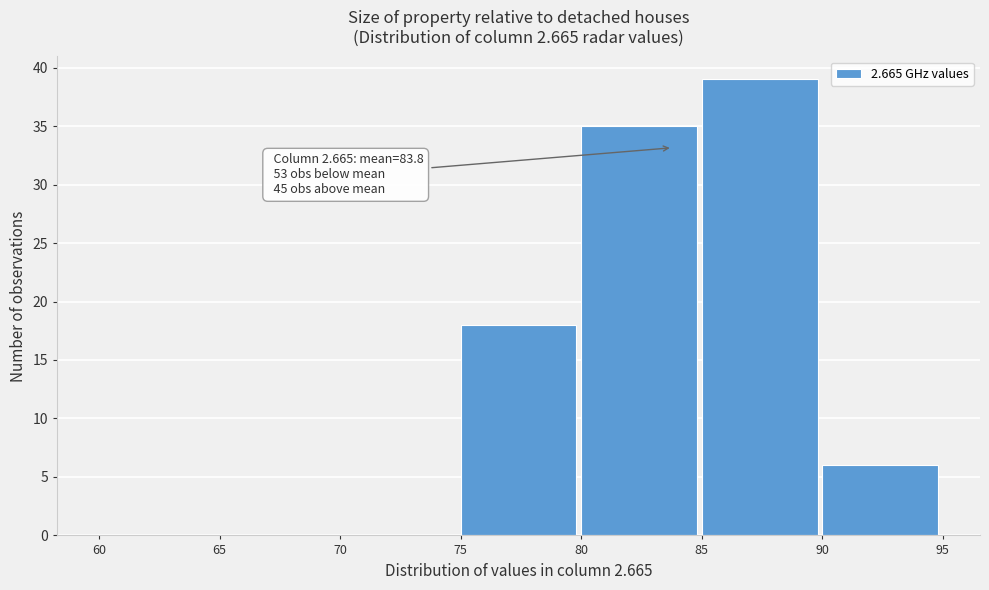

Which range on the x-axis has the tallest bar?

85 to 90